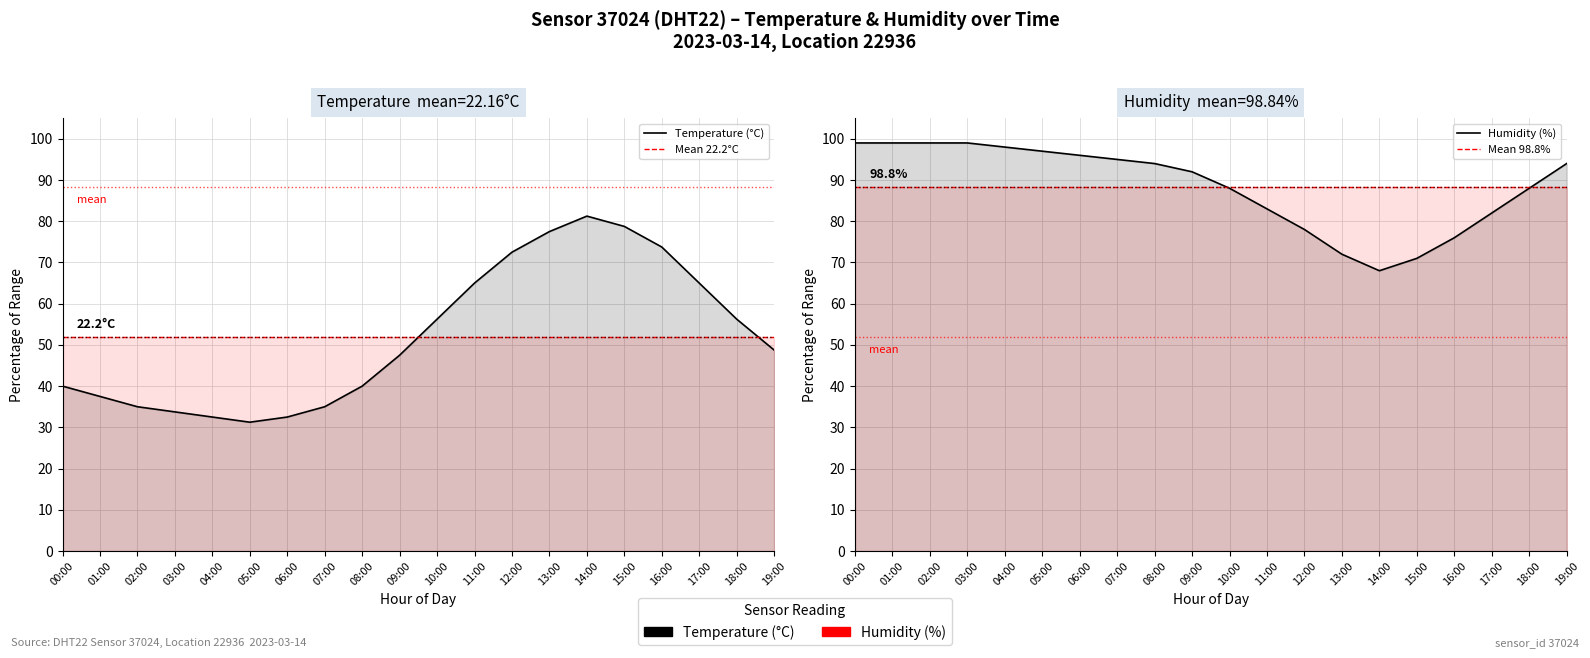

What is the highest value of the Mean 98.8% series?

88.4